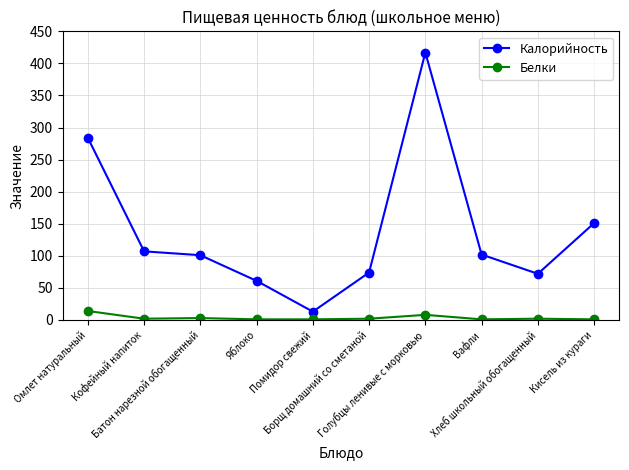

Where does the Белки series first go above 2?

Омлет натуральный